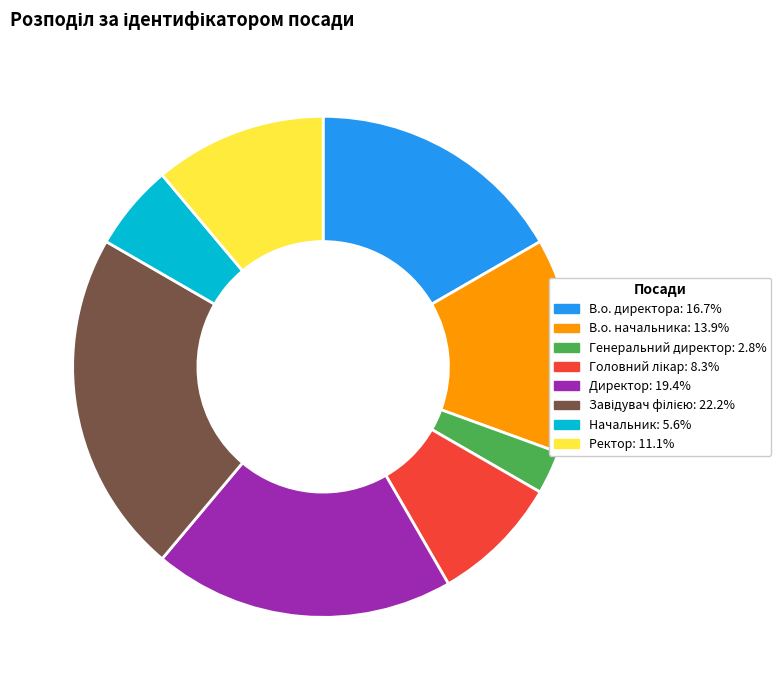

Is there any slice that represents more than half of the pie?

No